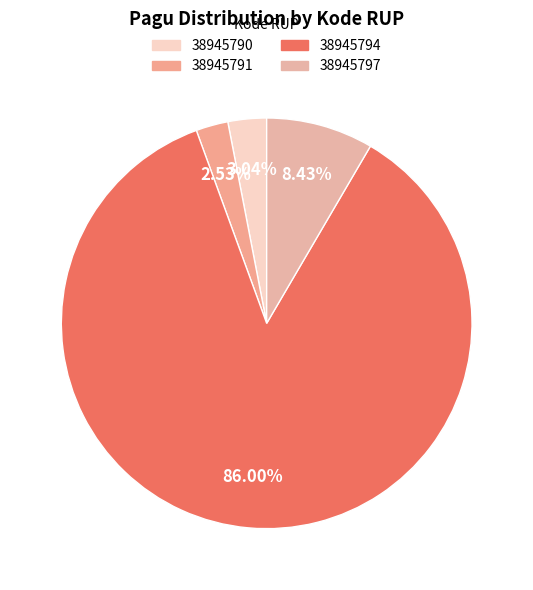

To the nearest percent, what percentage of the pie is 38945794?

86%